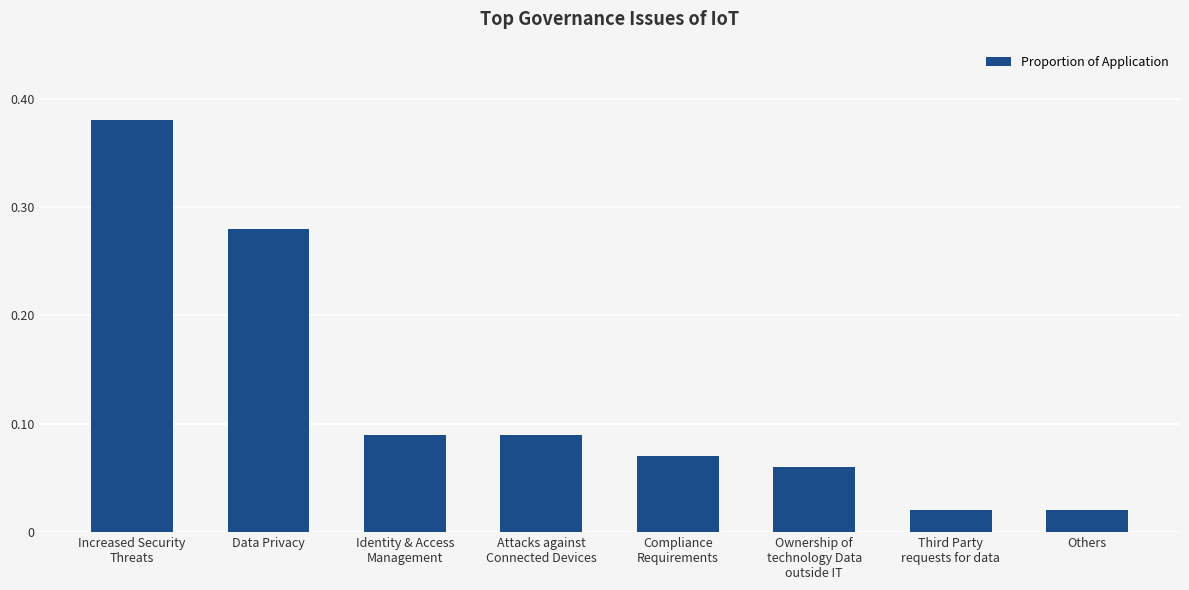

What position from the right is Others?

1